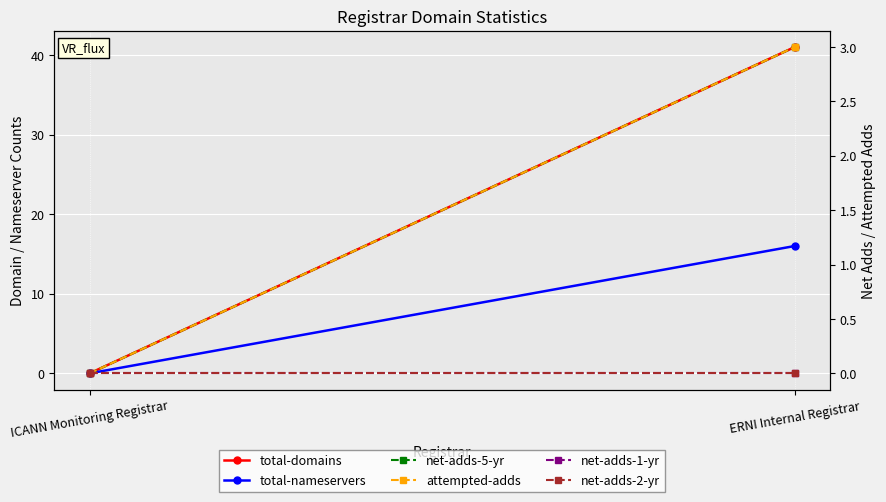

What is the difference between the maximum and minimum values in the total-domains series?

41